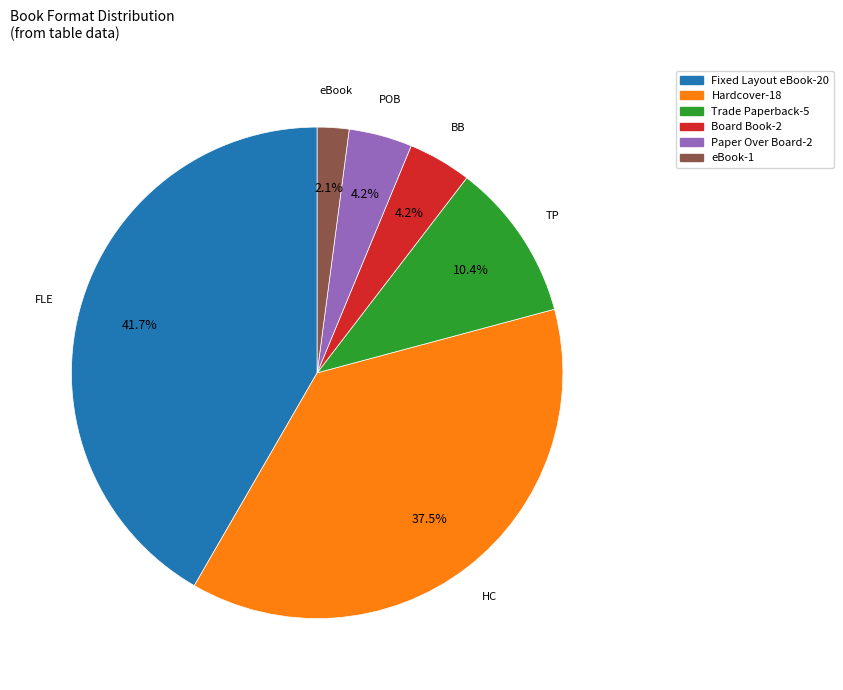

To the nearest percent, what portion does Paper Over Board represent?

4%